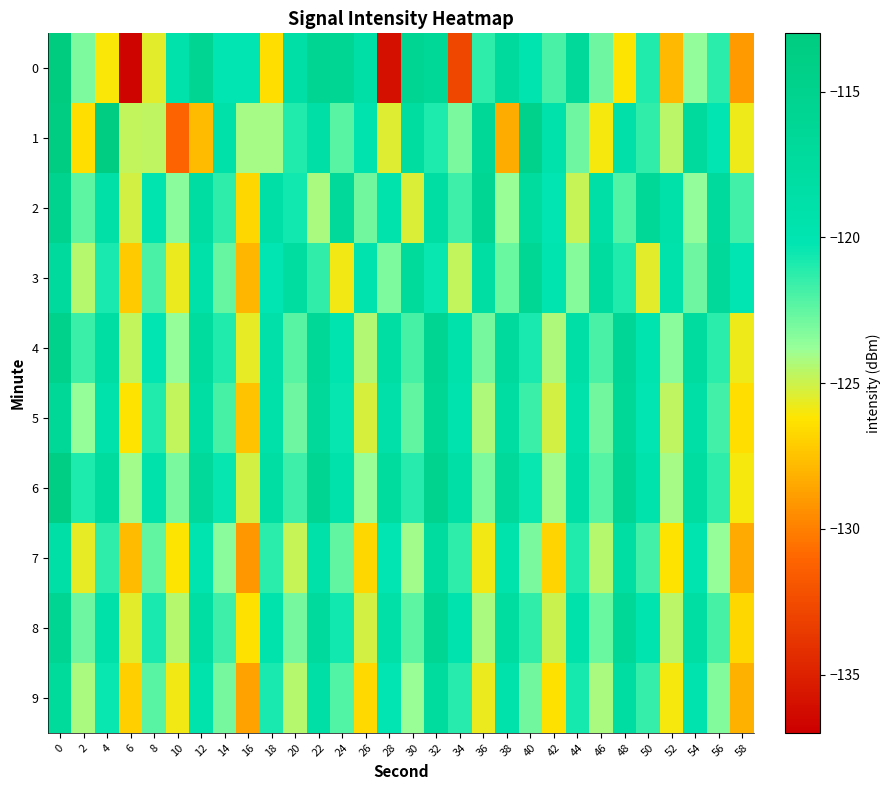

Which category has the lowest value across all series?

6